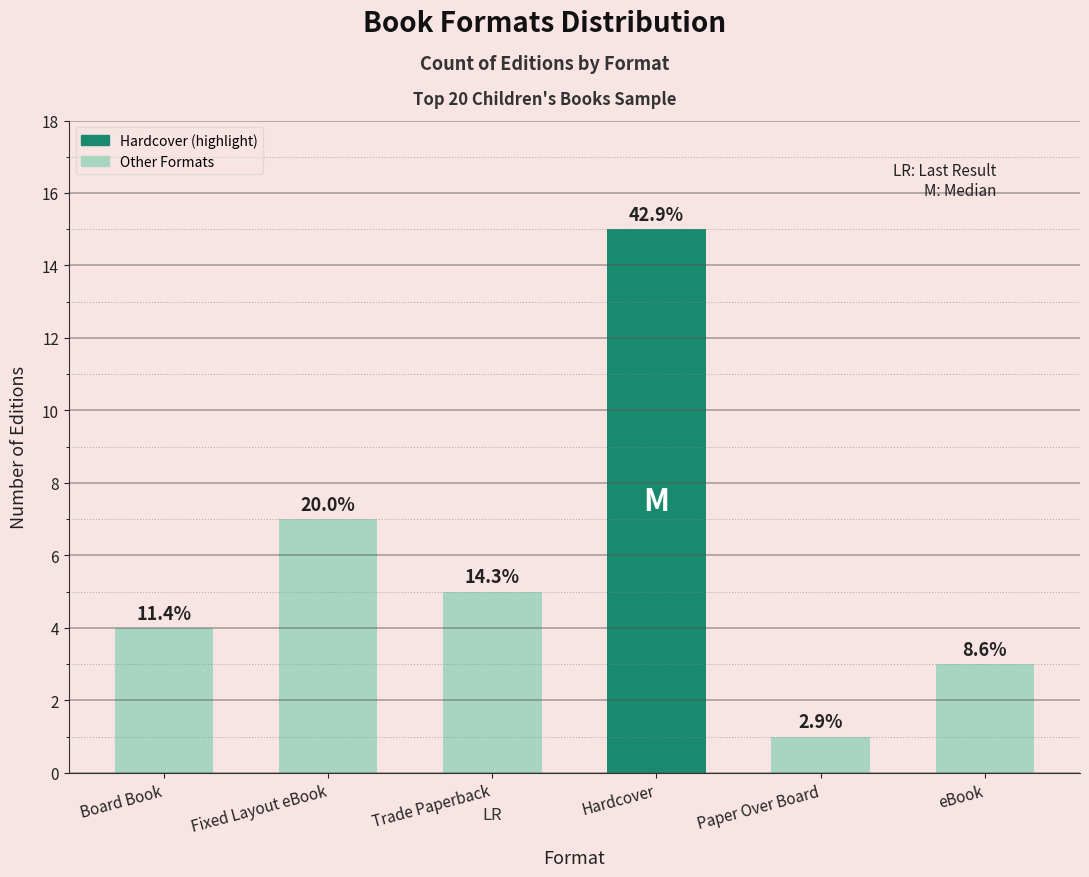

Reading right to left, what are all the values shown in this chart?

3	1	15	5	7	4